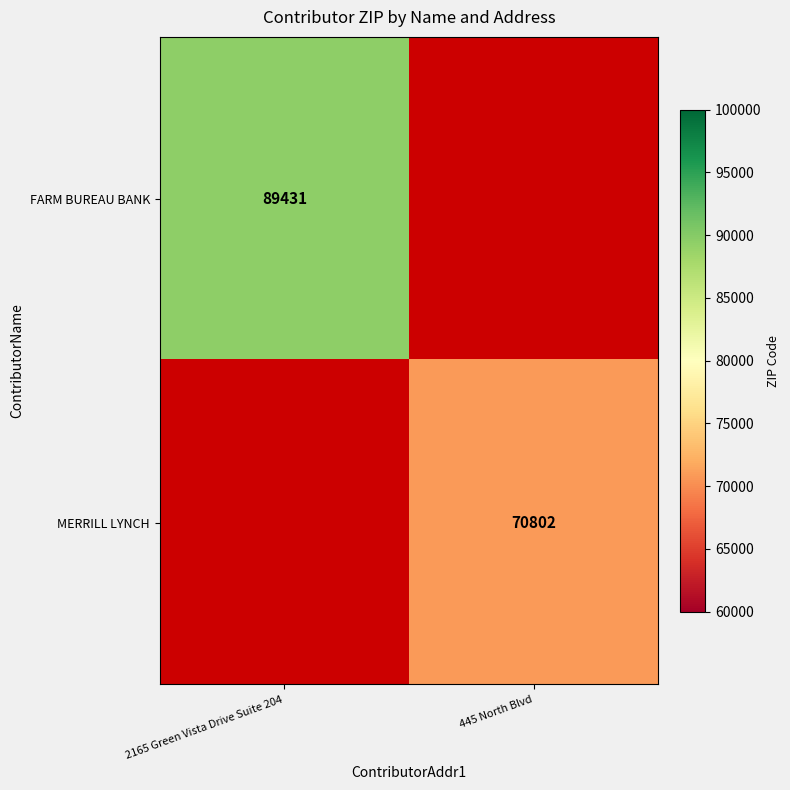

Which has a higher value, 445 North Blvd or 2165 Green Vista Drive Suite 204?

2165 Green Vista Drive Suite 204